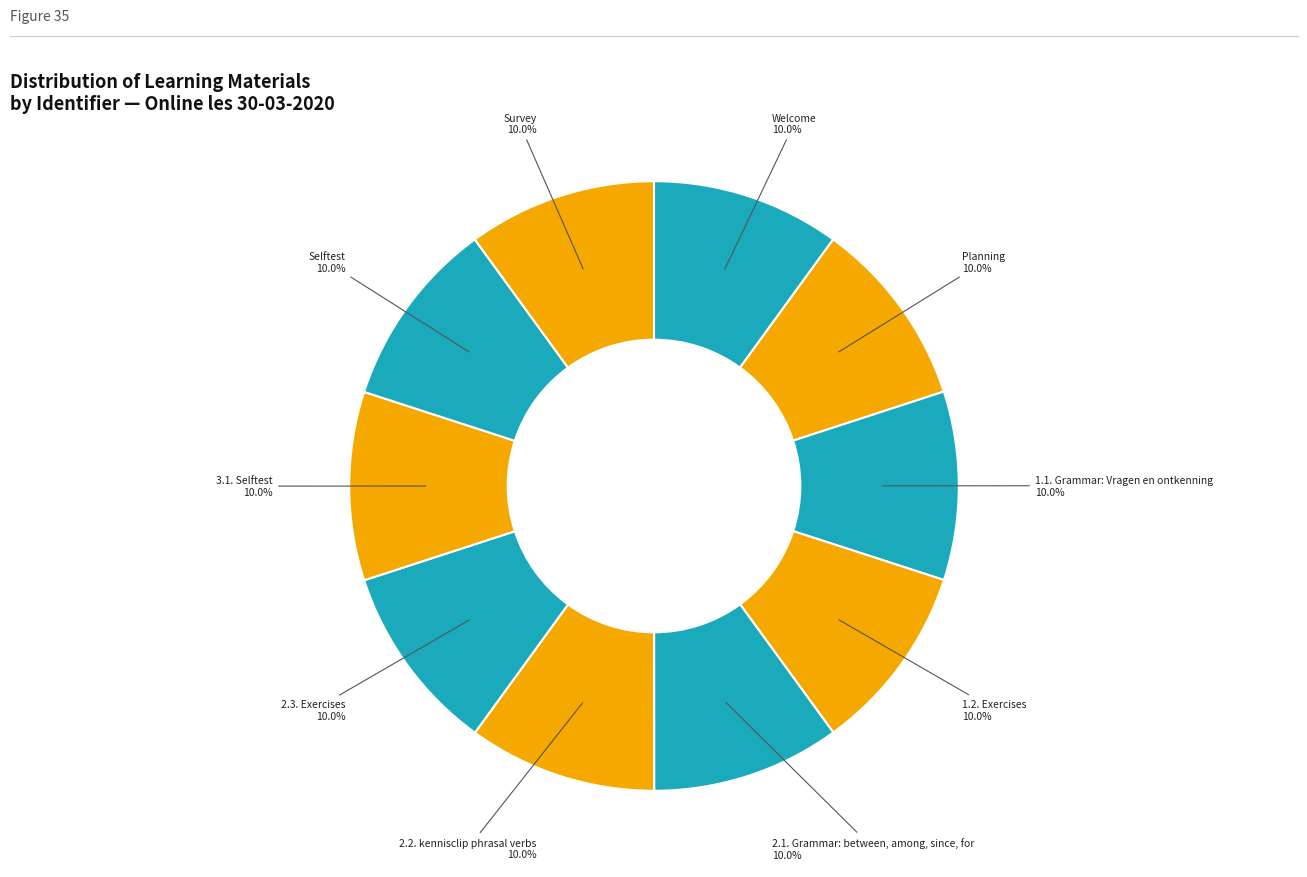

Approximately how many times larger is the value at 1.2. Exercises compared to Welcome?

1.0